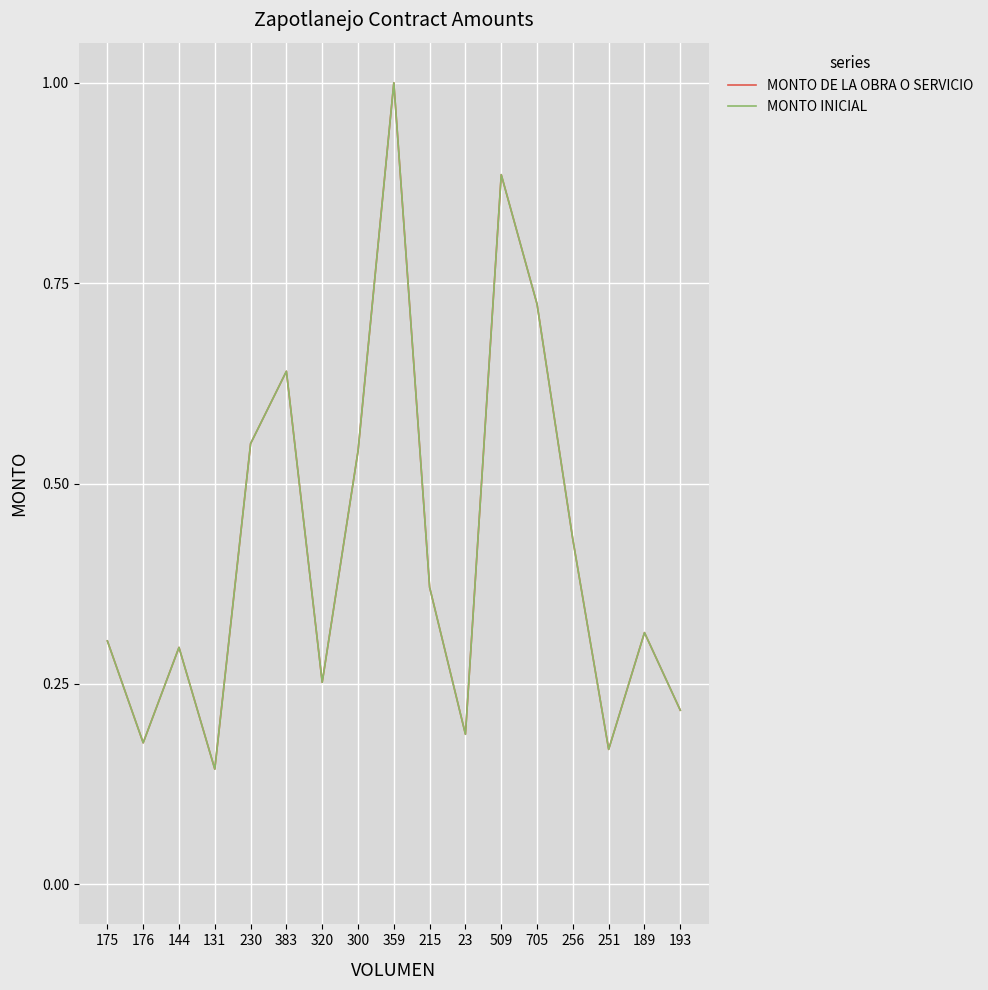

What is the label of the 3rd point from the left?

144